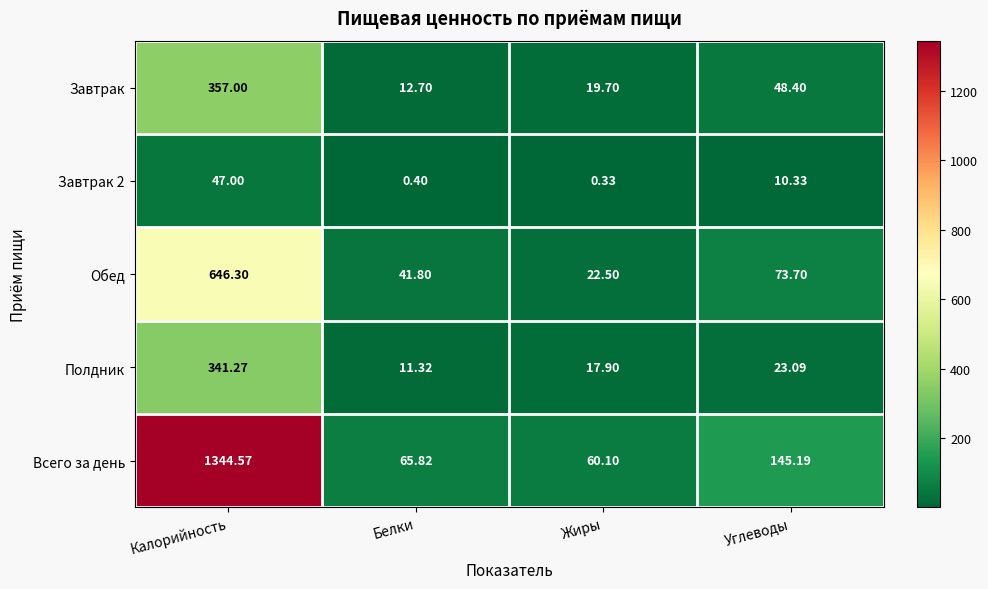

At which category is the sum across all series the highest?

Калорийность